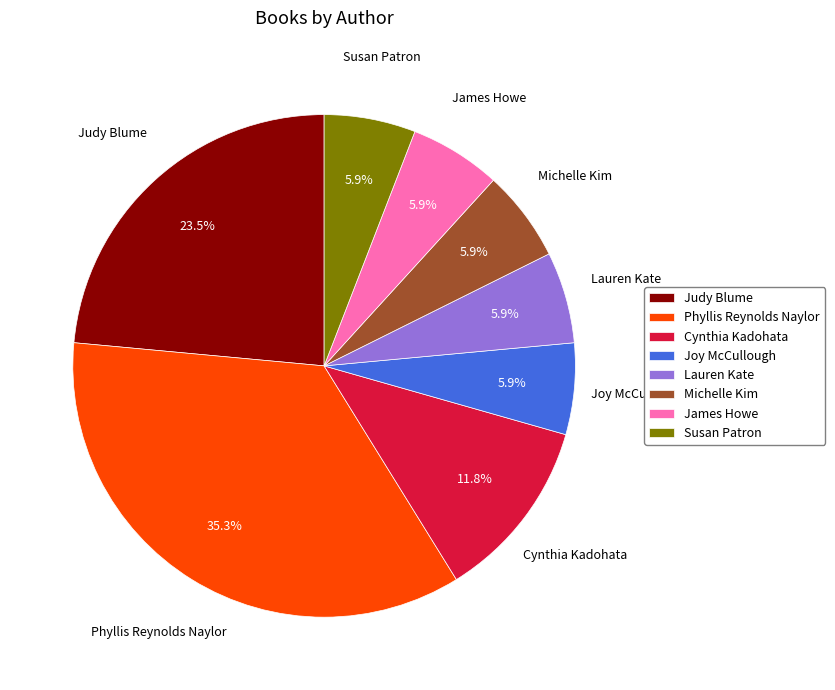

To the nearest percent, what percentage of the pie is Phyllis Reynolds Naylor?

35%